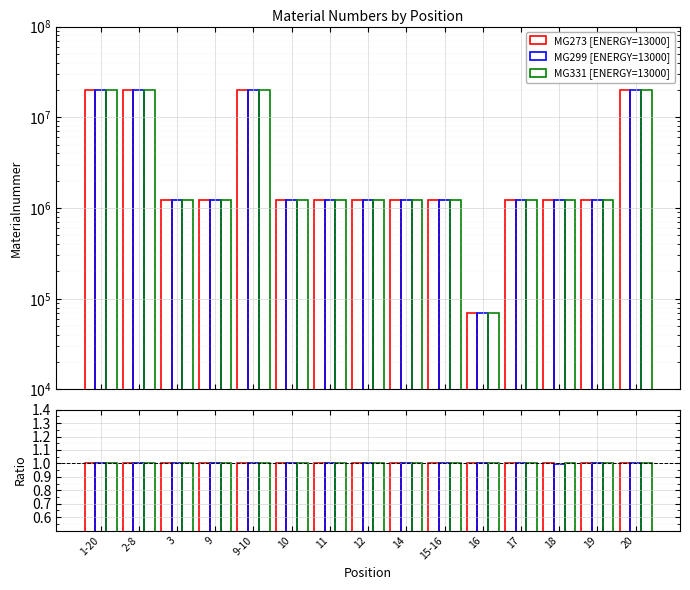

Between 10 and 17, which is larger?

10